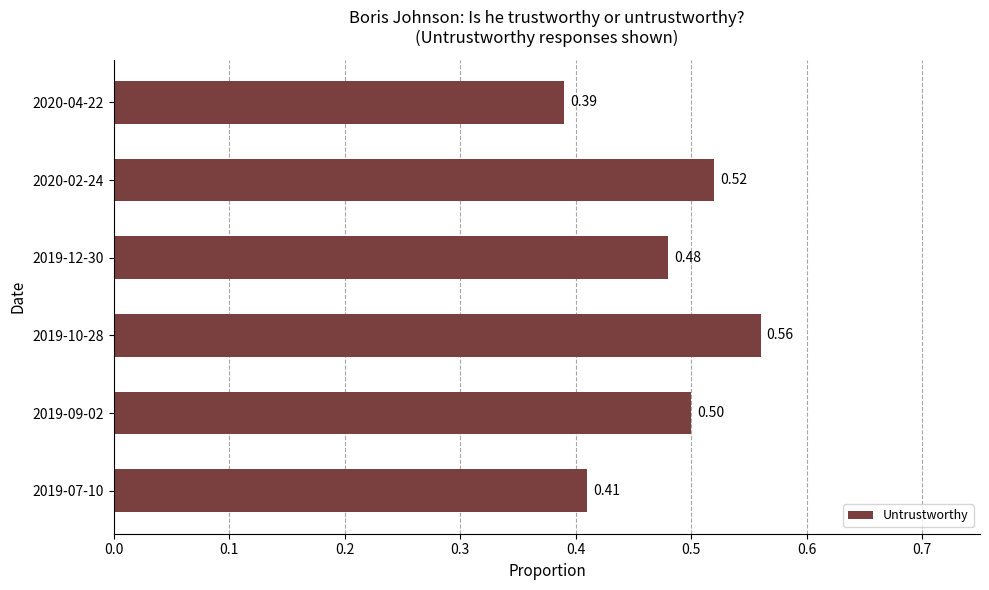

What is the change in value from 2019-07-10 to 2019-12-30?

+0.1